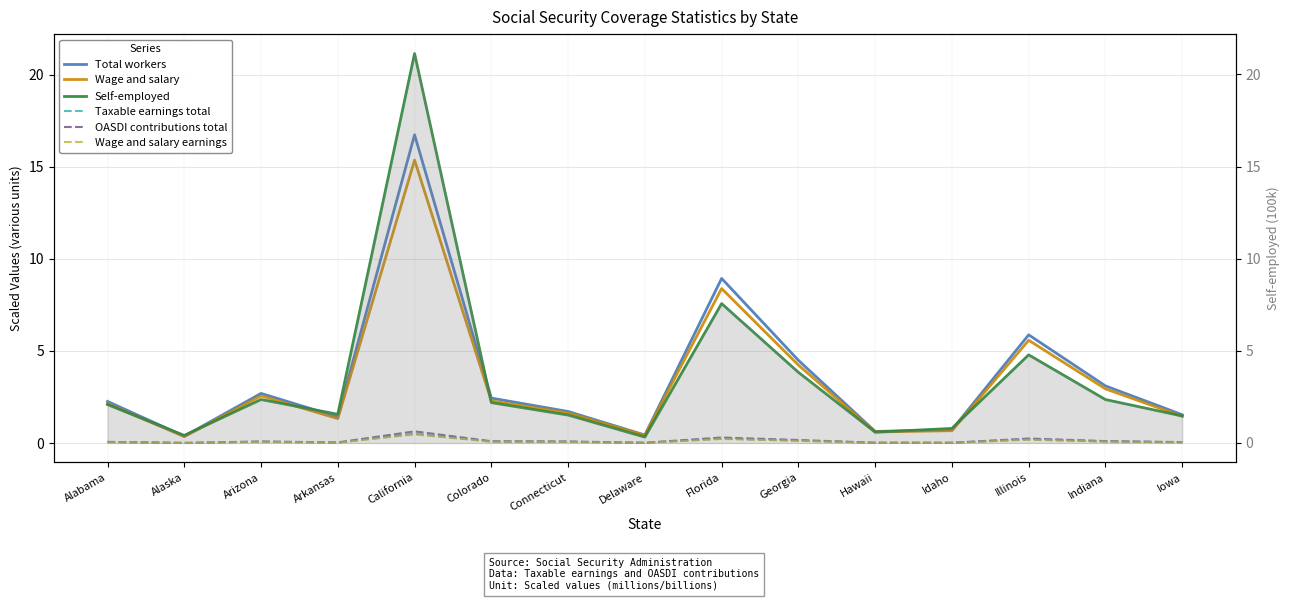

What is the difference between the maximum and second lowest values in the Total workers series?

16.3